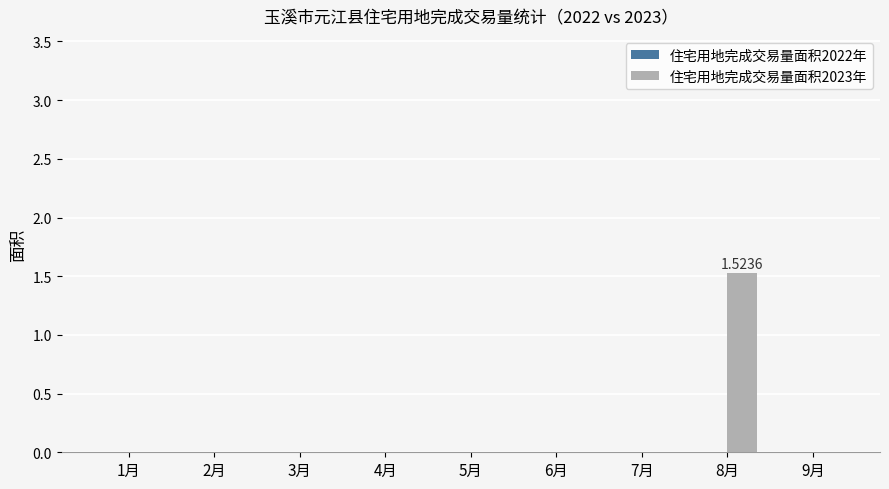

What is the greatest value displayed?

1.5